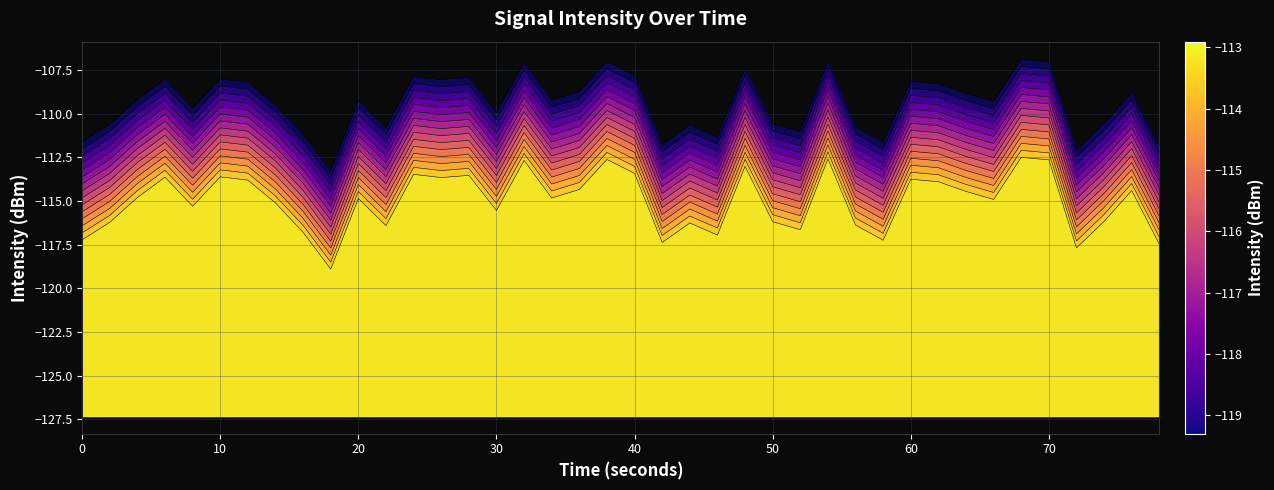

What is the total value across all series at 10?

-1662.3